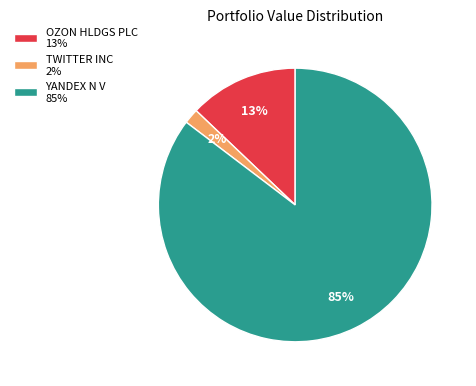

Which slice is the largest?

YANDEX N V